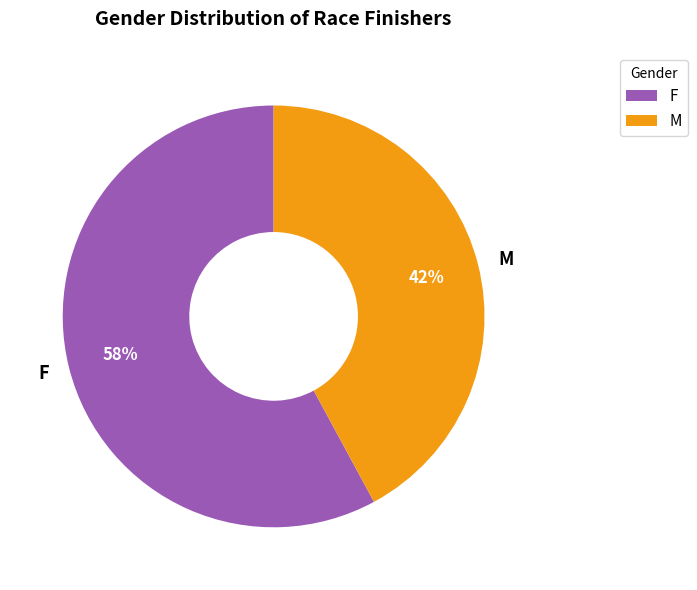

What is the largest slice in the pie chart?

F